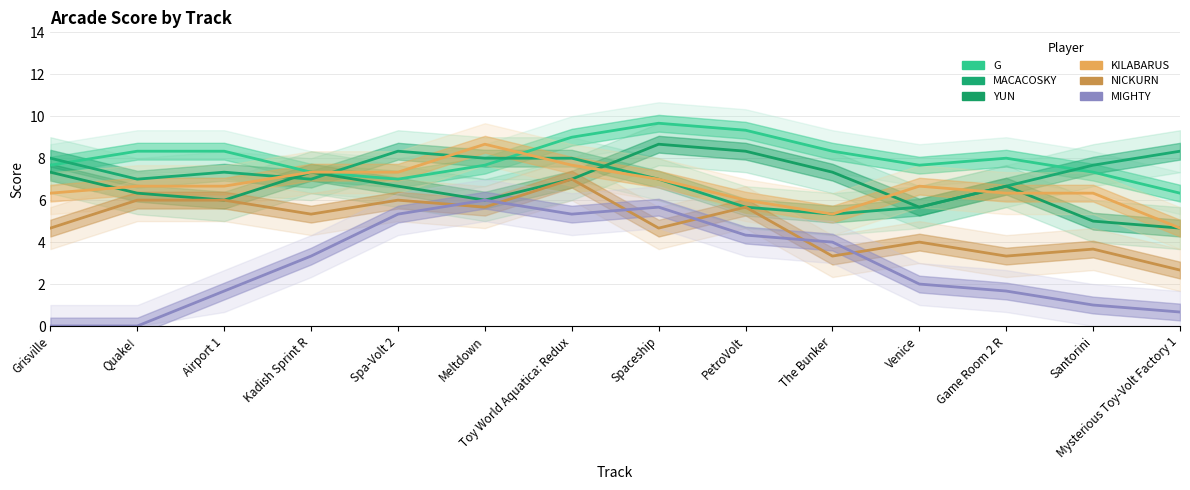

What is the maximum value for G?

9.7